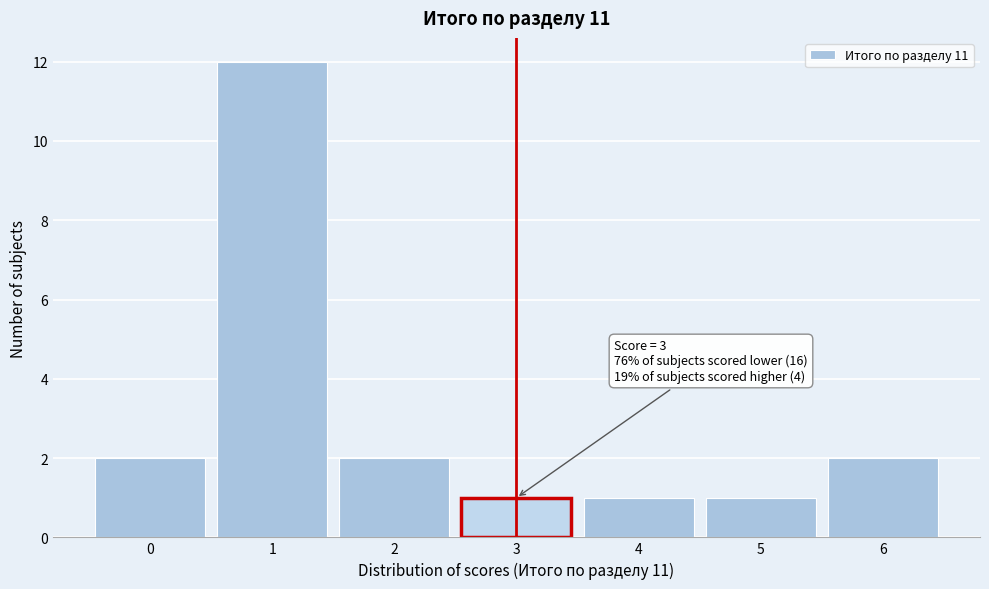

Over which range of the x-axis is the bar tallest?

0.5 to 1.5